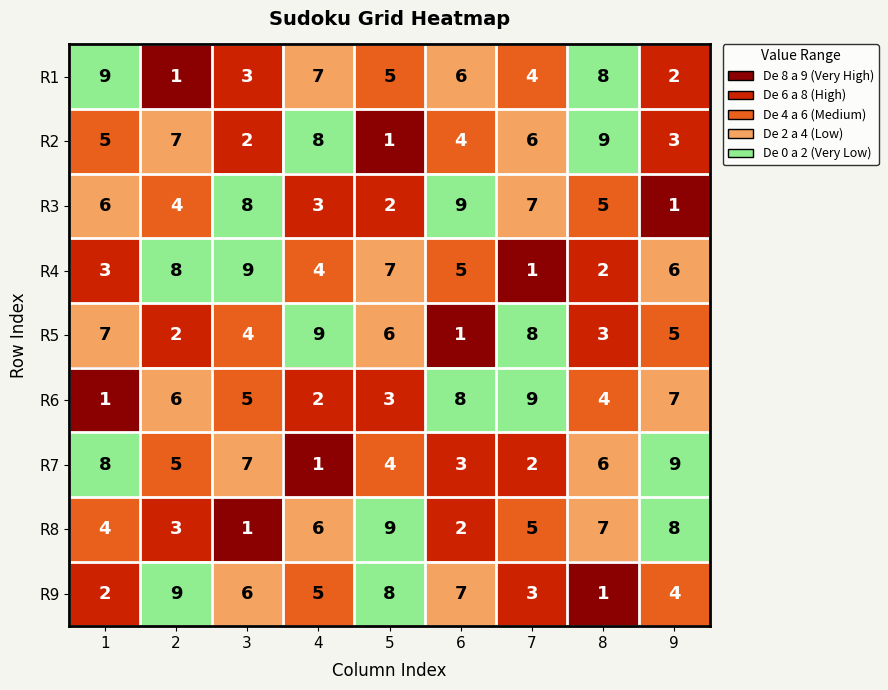

Rank the categories by R6 value from lowest to highest.

1, 4, 5, 8, 3, 2, 9, 6, 7